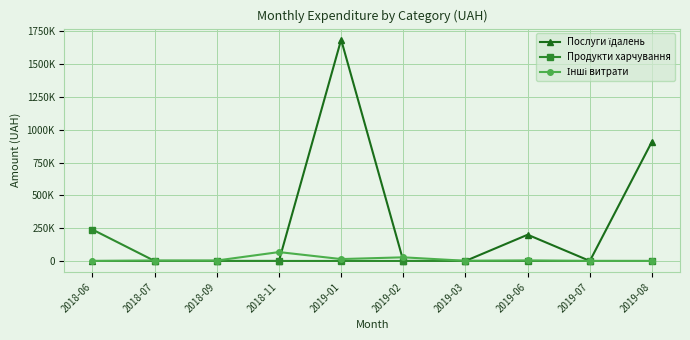

At which category does the chart reach its peak across all series?

2019-01